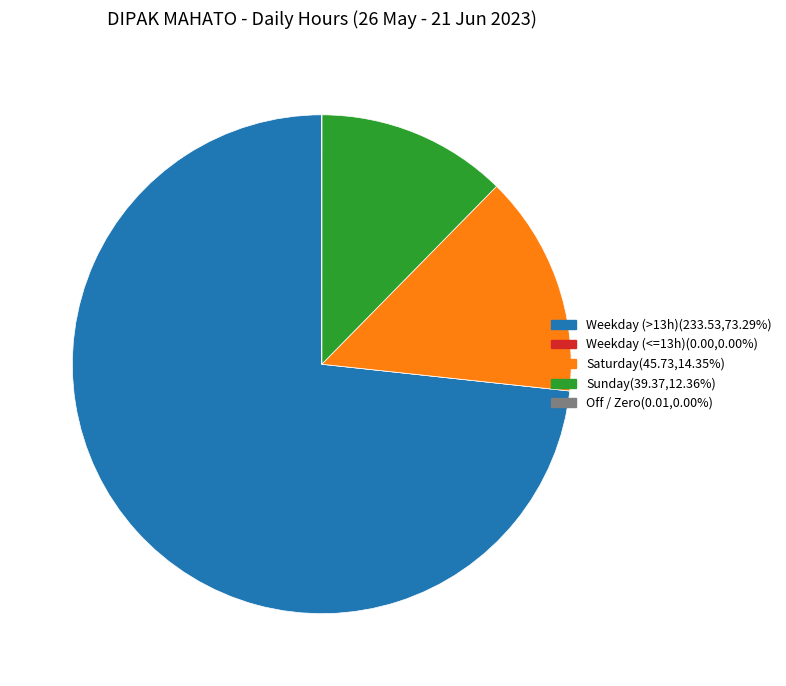

Does any single category account for the majority?

Yes